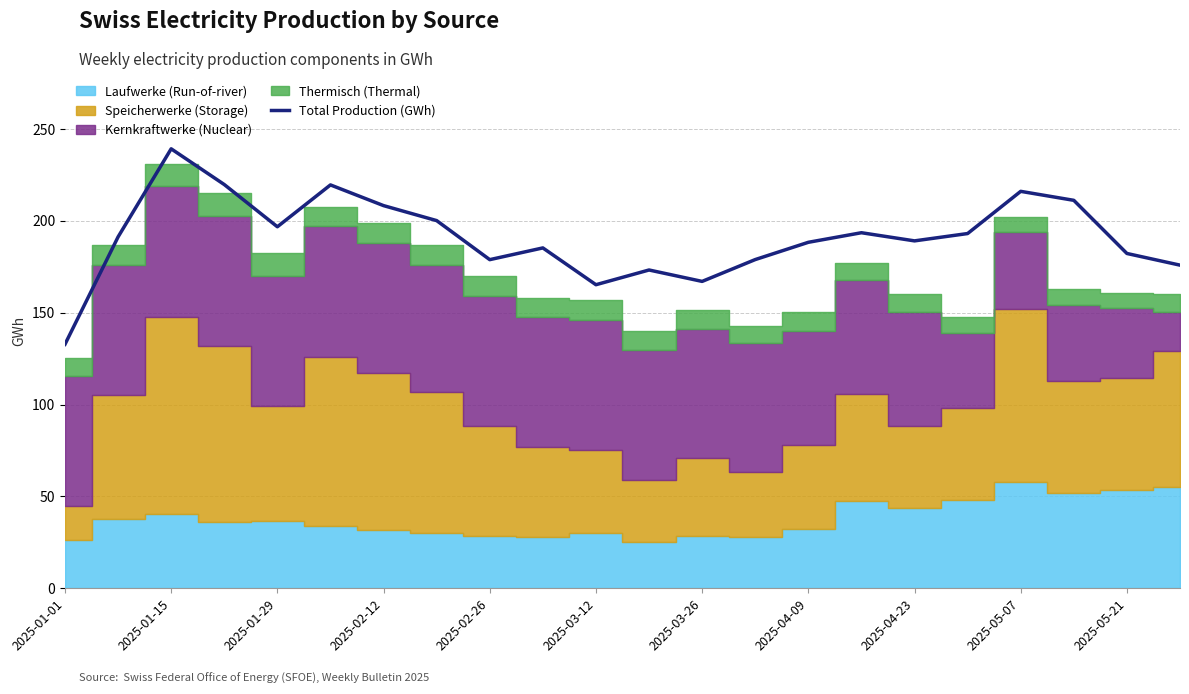

Is it true that Total Production (GWh) equals 105.1 at 2025-05-07?

False